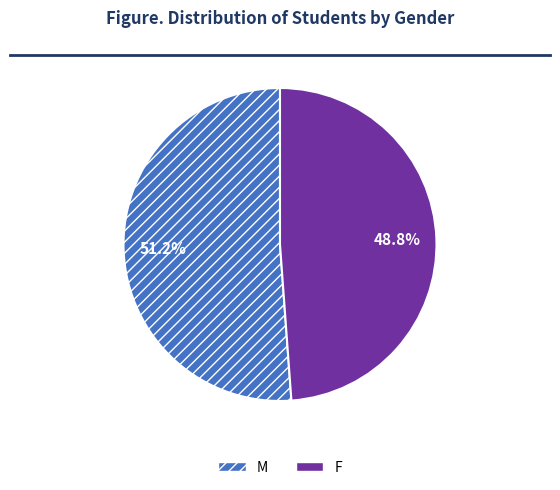

How much of the chart is everything except F?

51.2%